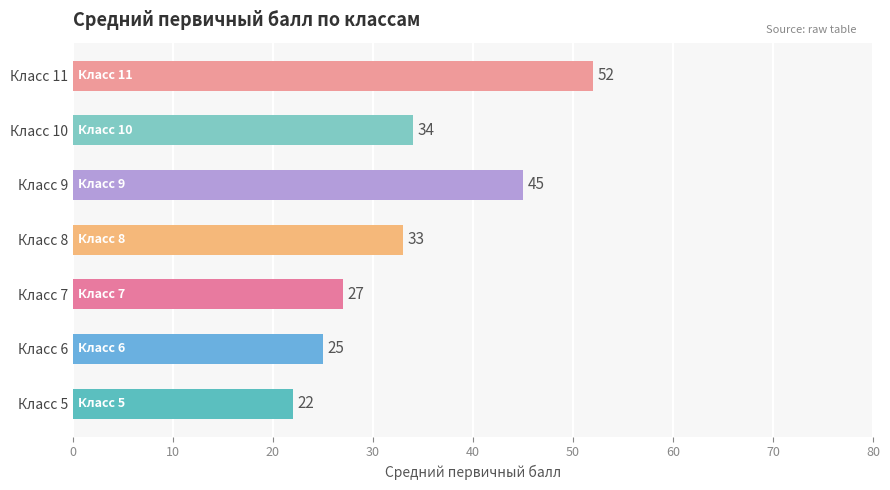

What is the difference between the maximum and minimum values?

30